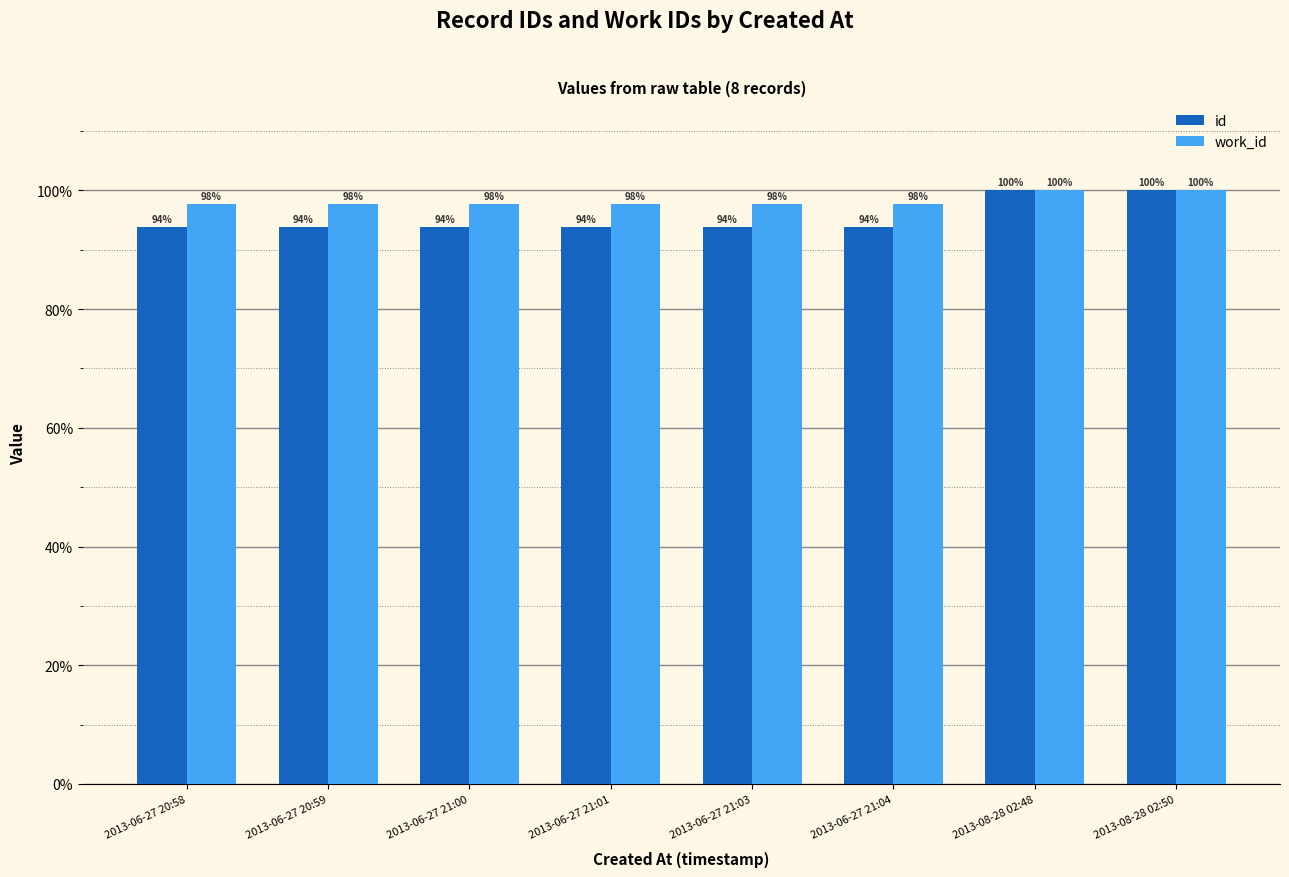

At how many categories does at least one series exceed 97?

8